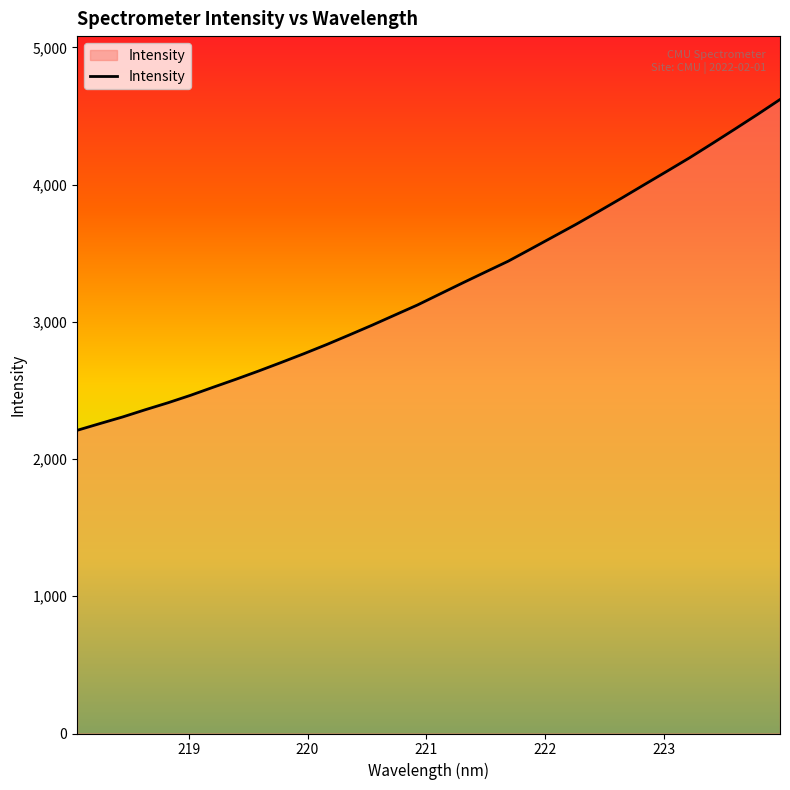

What is the smallest value displayed?

2209.3